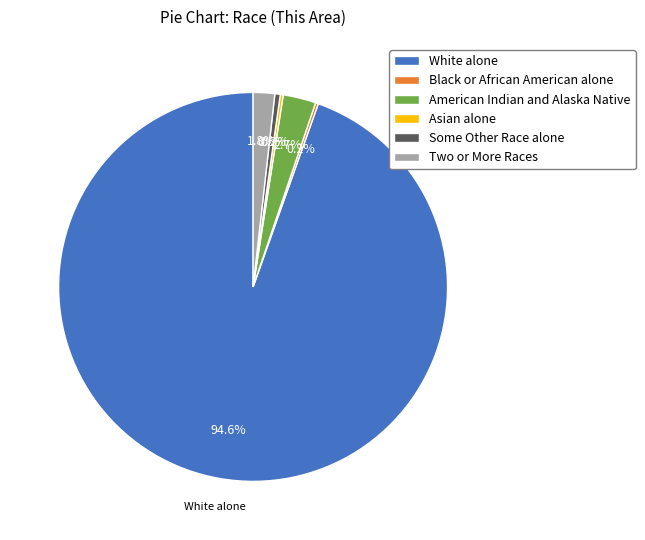

Which has a higher value, Two or More Races or White alone?

White alone